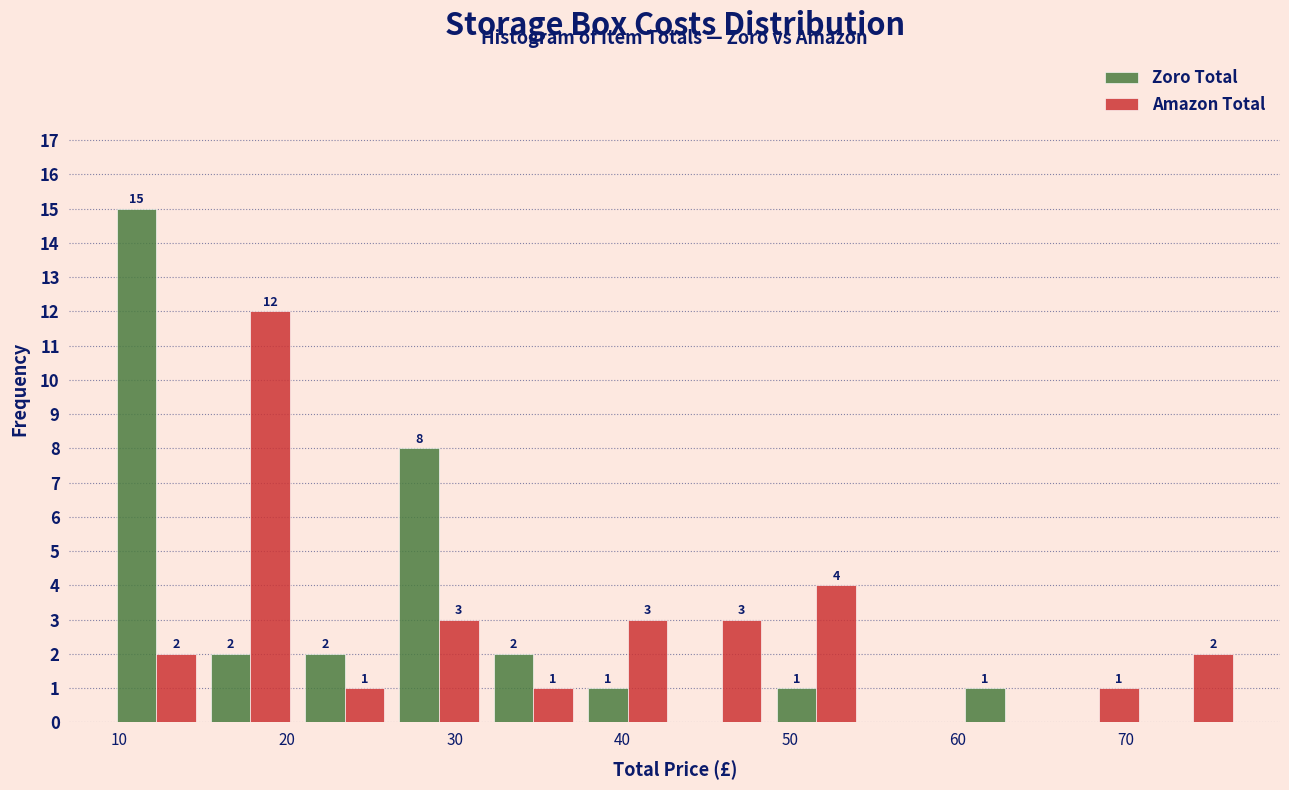

In the Zoro Total series, which range on the x-axis has the tallest bar?

9 to 15